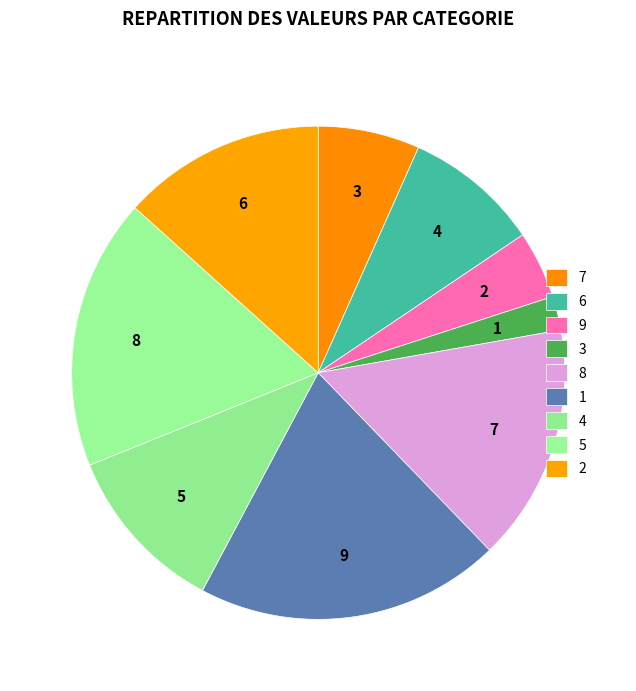

To the nearest percent, what is the combined percentage of 2 and 5?

31%